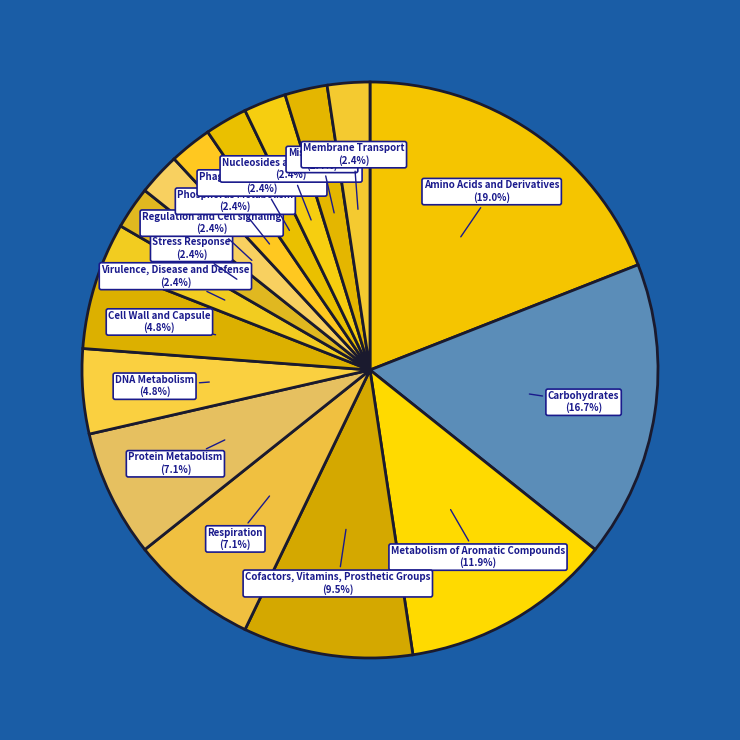

To the nearest percent, what is the difference between the largest and smallest slice percentages?

17%